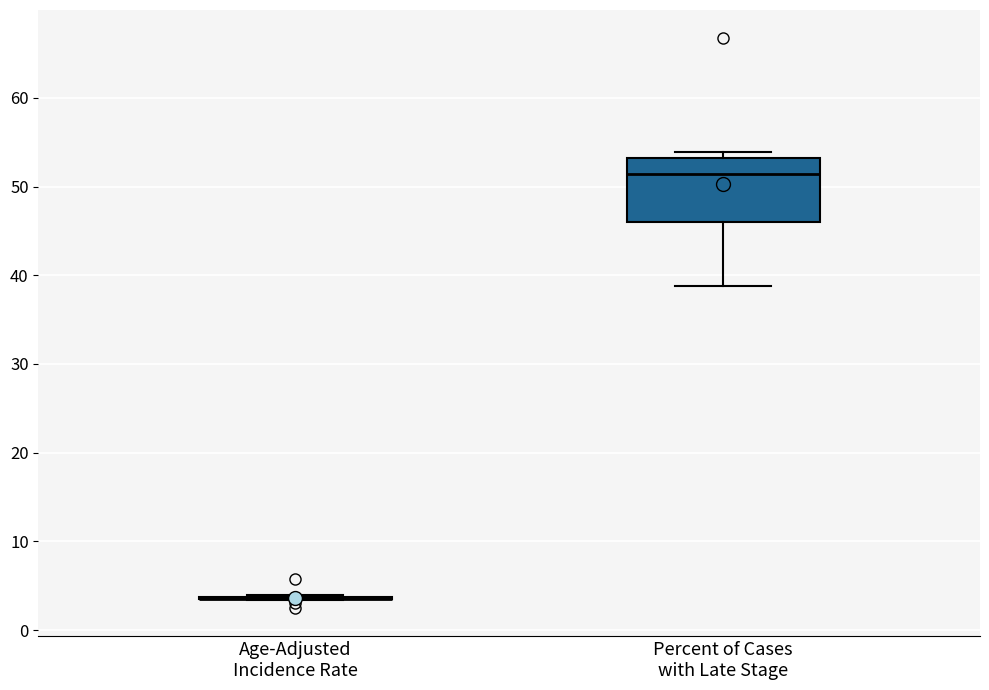

Where does the median line of the box for Percent of Cases with Late Stage sit on the y-axis? The values are not printed on the chart, so give them approximately, as read against the axis.

51